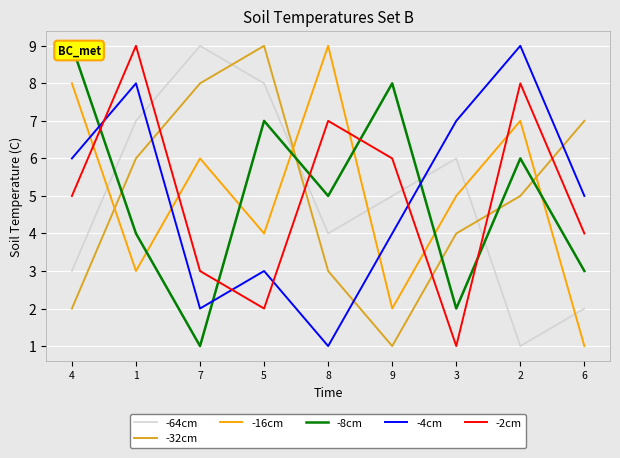

Is it true that -8cm equals 6 at 2?

True